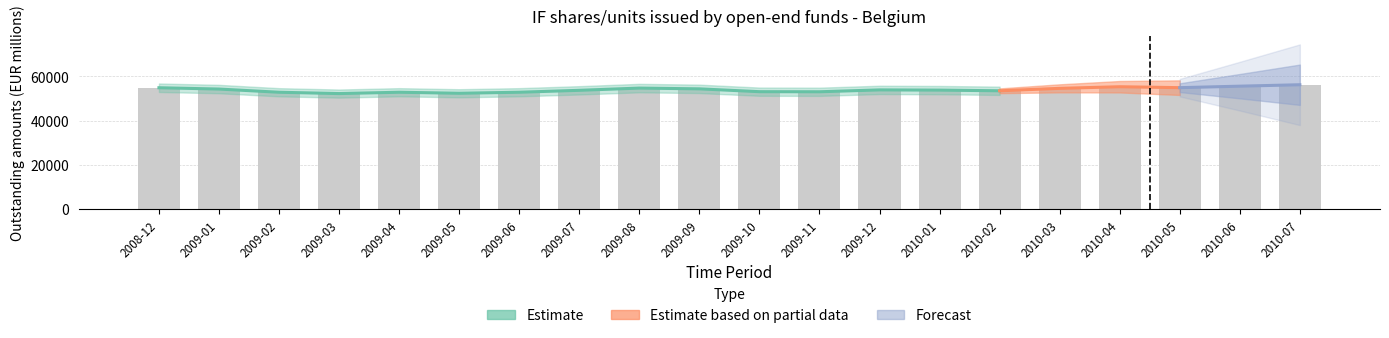

What is the difference between the maximum and minimum values?

3990